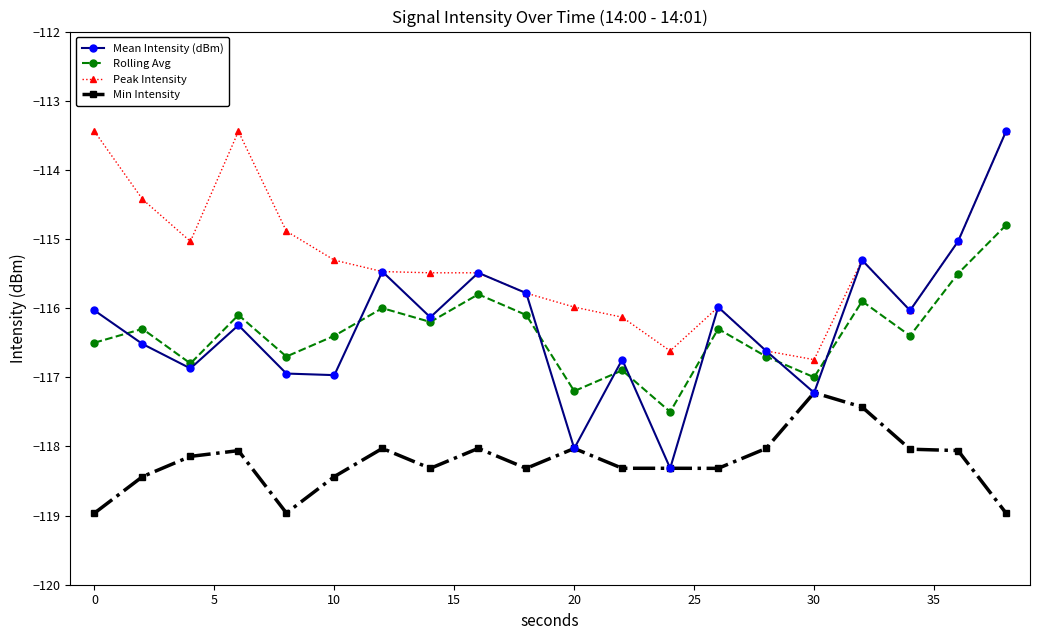

True or false: Min Intensity has more than 2 interior local peaks.

True